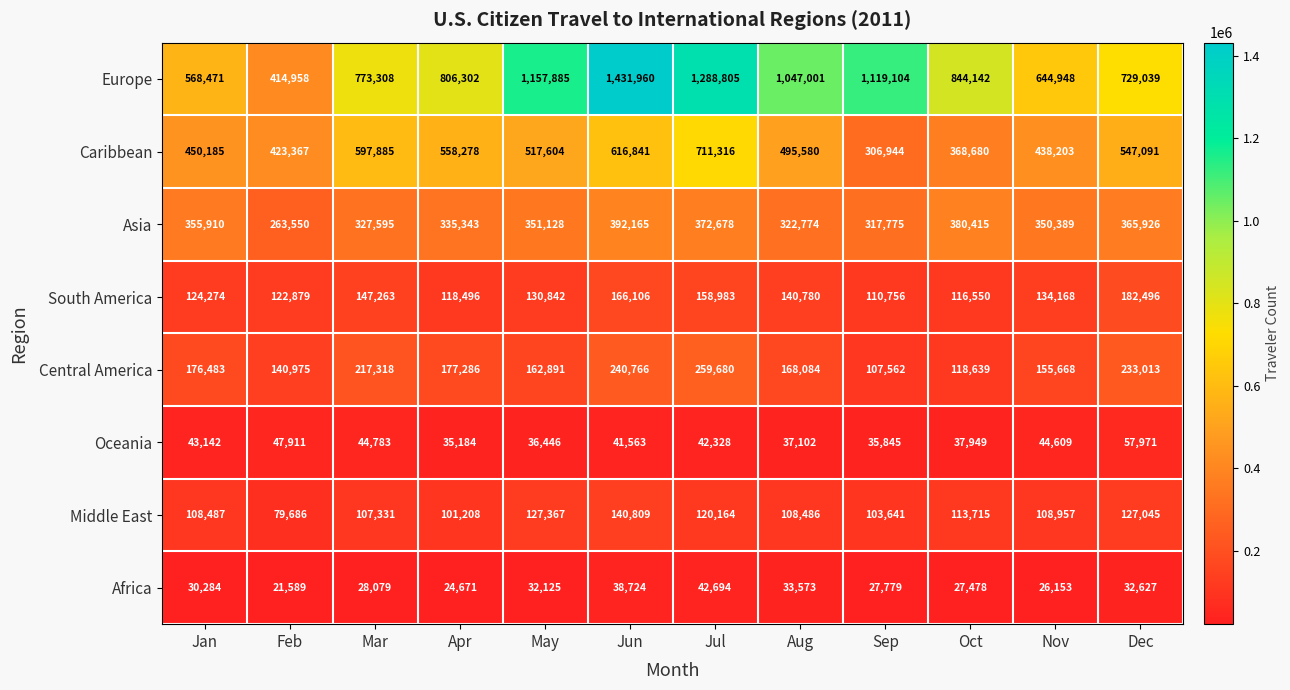

True or false: Oceania has a value of 16006 at Oct.

False